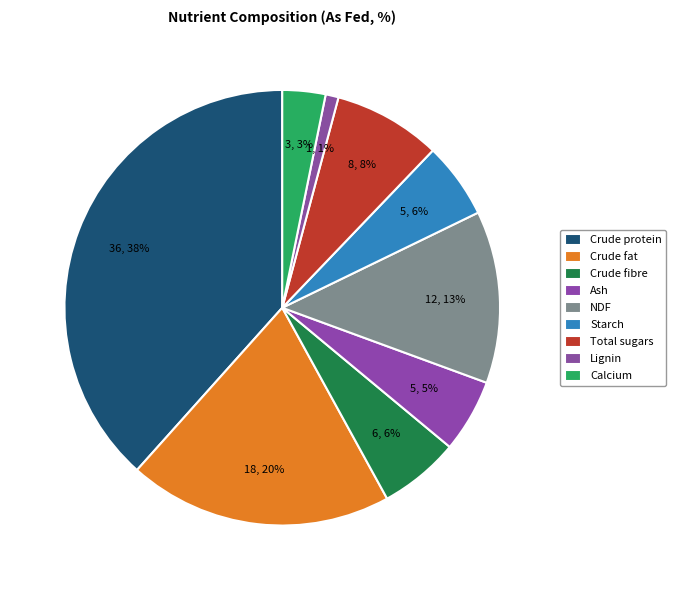

Is the sum of Calcium and Crude fat greater than half?

No